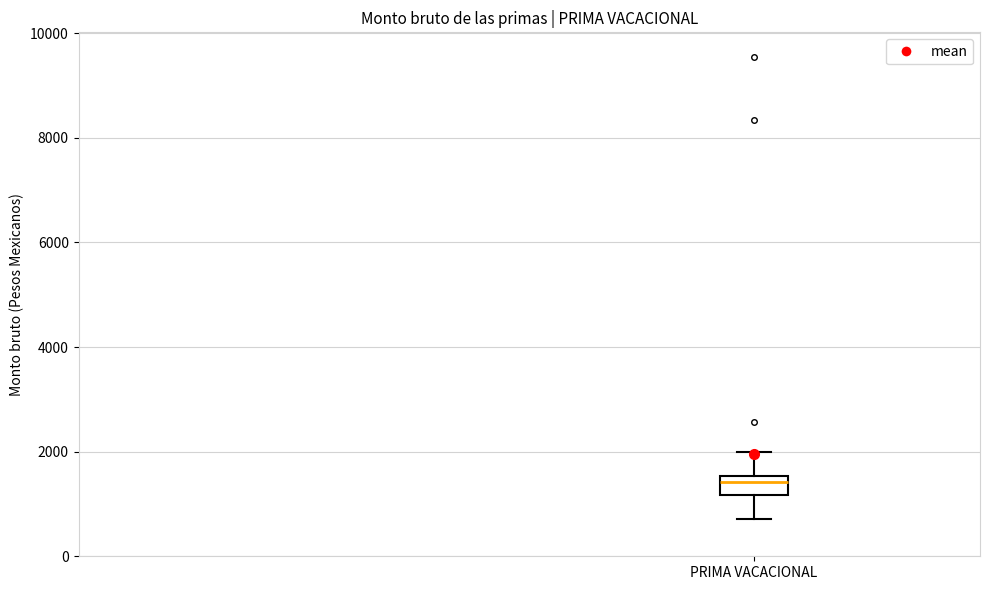

Transcribe this box plot: give where the median line is, the range the box spans, and where the two whiskers end, as read against the y-axis. The values are not printed on the chart, so give them approximately, as read against the axis.

median 1400, box 1200 to 1600, whiskers 800 to 2000